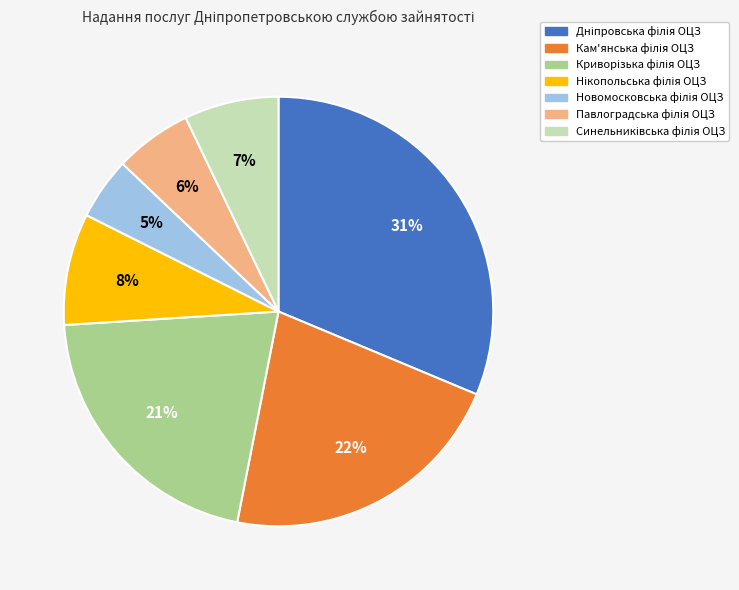

Does any single category account for the majority?

No